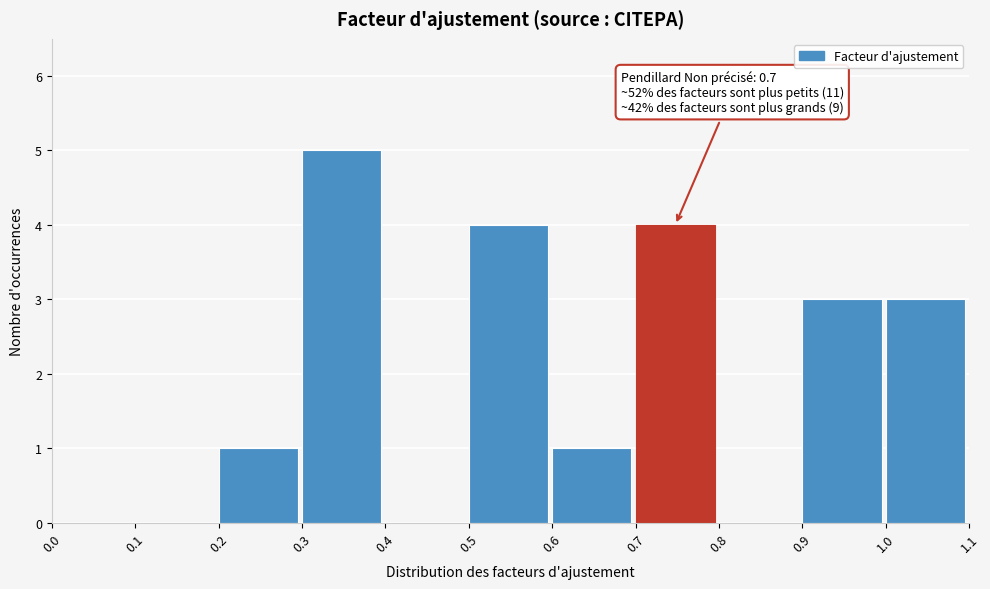

Over which range of the x-axis is the bar tallest?

0.3 to 0.4